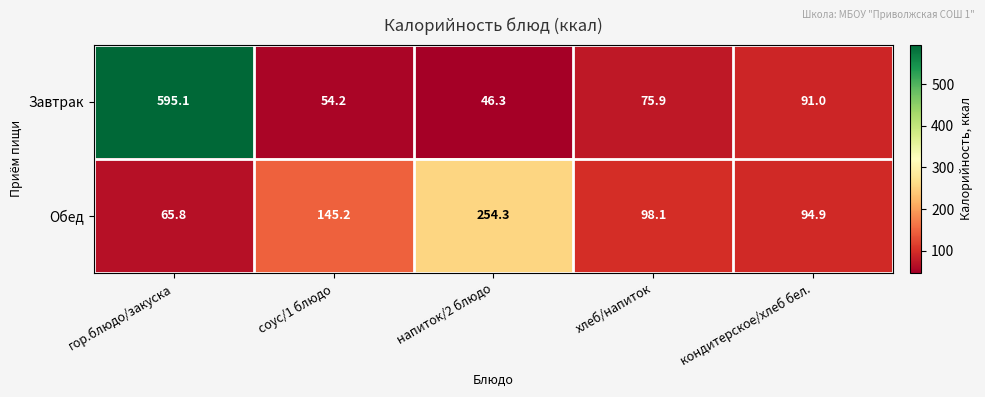

How many data points in Завтрак are less than 75?

2